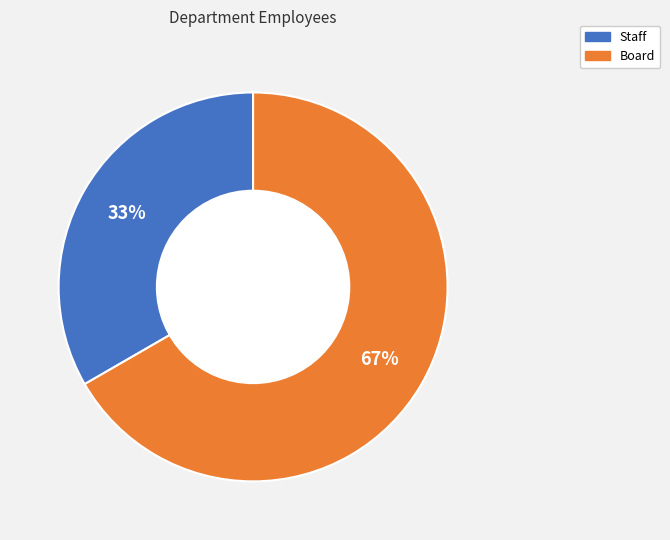

Rank the categories by value from lowest to highest.

Staff, Board